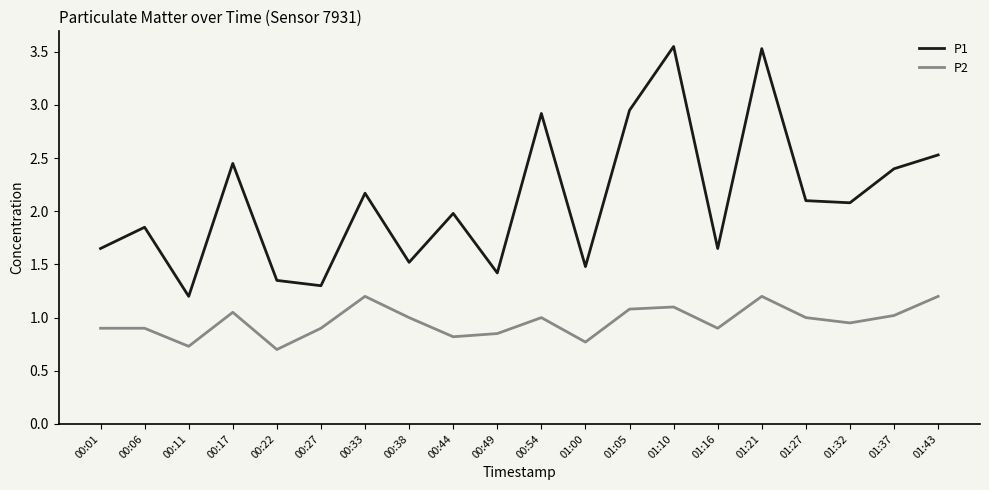

What value does the P1 series have at 00:44?

2.0